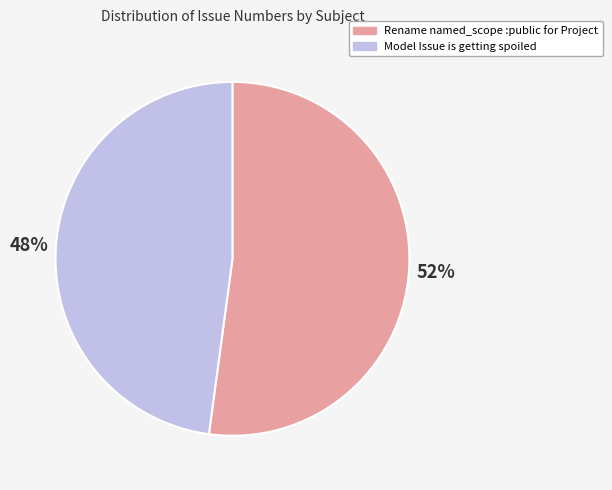

What percentage is the Model Issue is getting spoiled slice, to the nearest percent?

48%